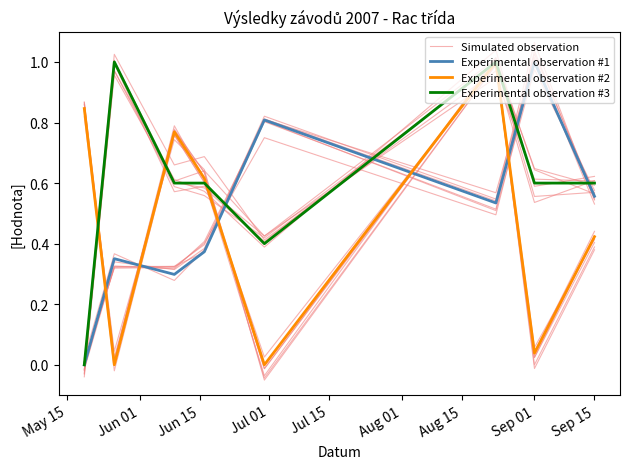

What is the maximum value for Experimental observation #3?

1.0